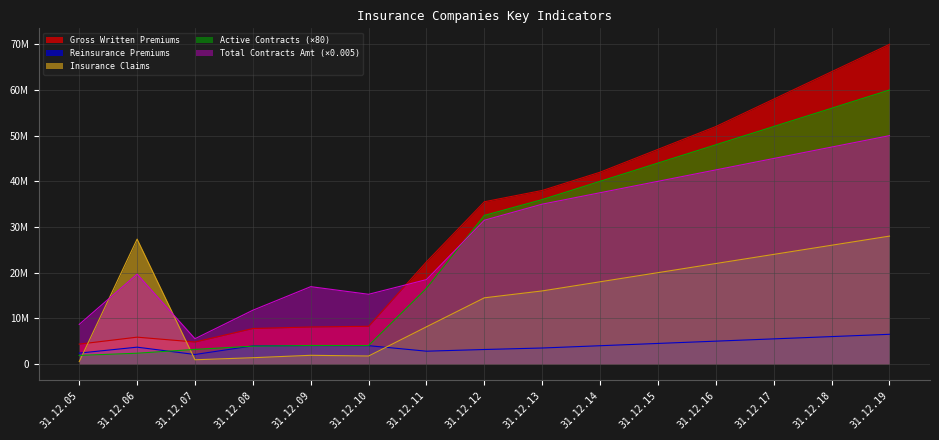

What is the average value of the Reinsurance Premiums series?

4075951.6